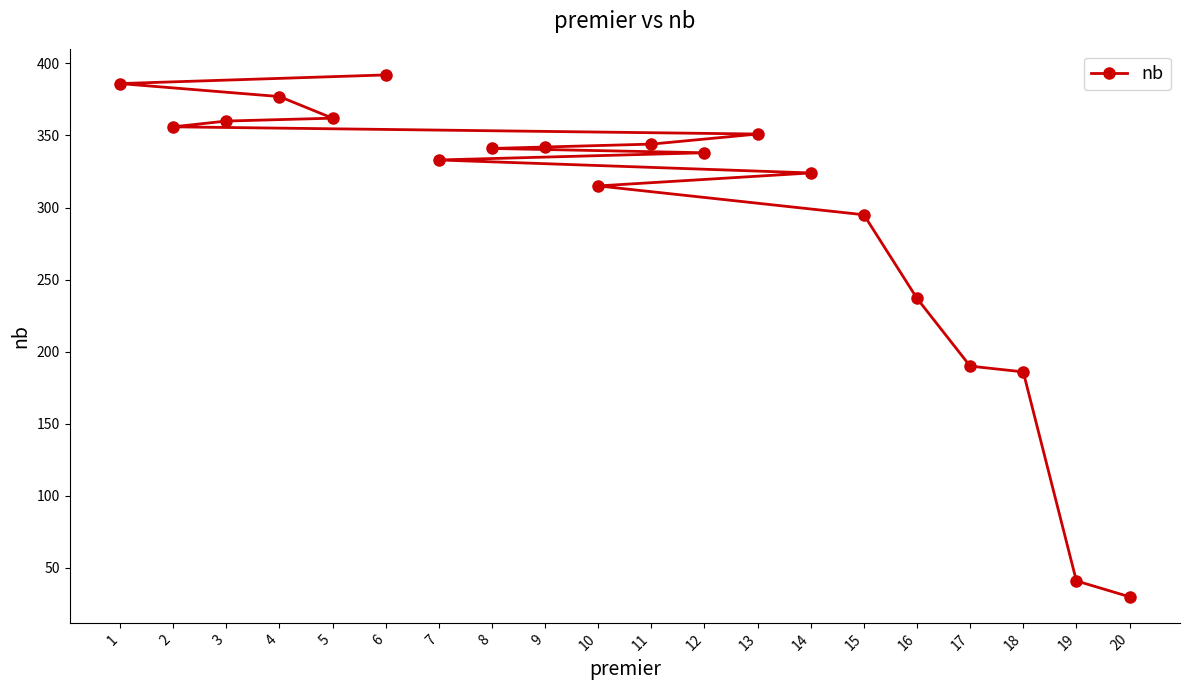

Rank the categories by value from lowest to highest.

20, 19, 18, 17, 16, 15, 10, 14, 7, 12, 8, 9, 11, 13, 2, 3, 5, 4, 1, 6